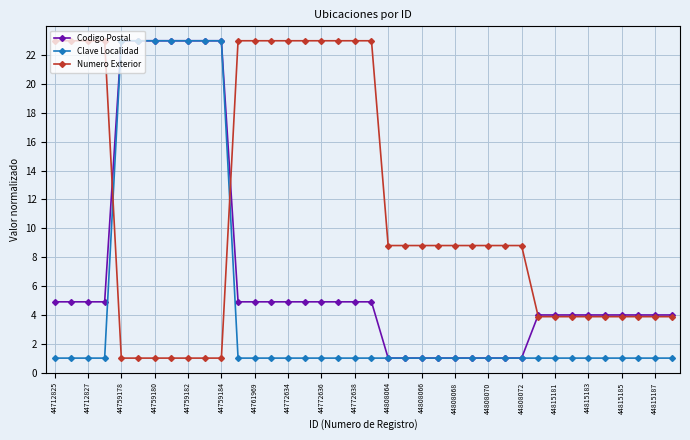

What are all the series names shown in the legend?

Codigo Postal, Clave Localidad, Numero Exterior